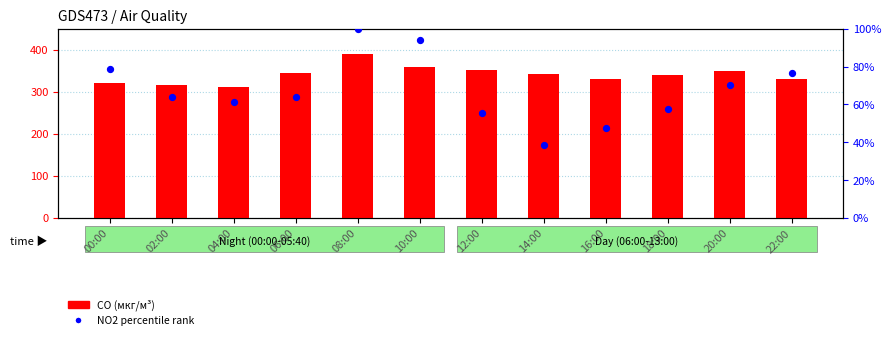

Is the value of CO (мкг/м³) at 02:00 greater than the value of NO2 percentile rank at 16:00?

Yes